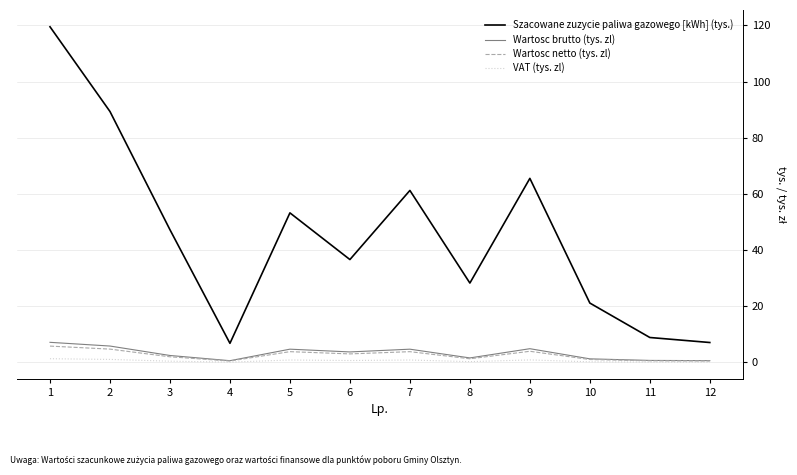

At which label does Wartosc brutto (tys. zl) reach its peak?

1